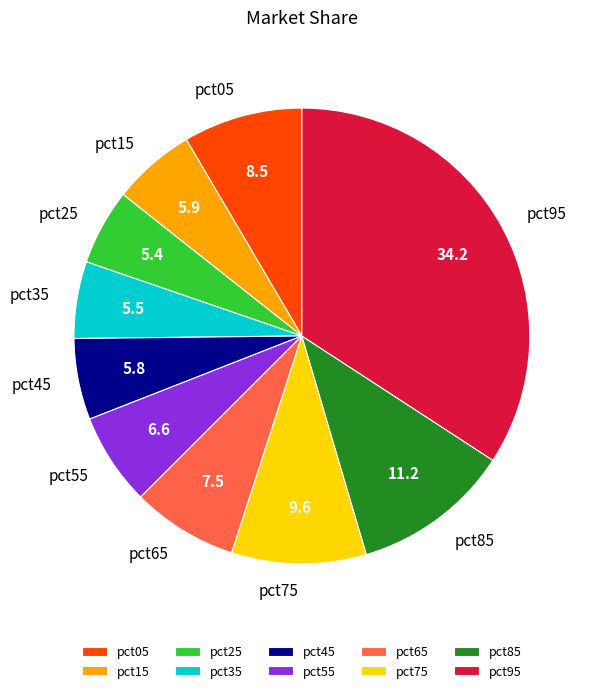

Do pct35 and pct05 together represent more than half of the pie?

No